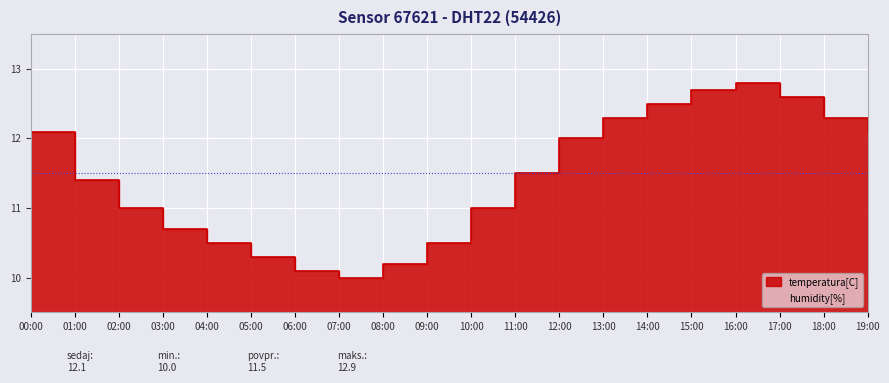

Is it true that the value at 08:00 is 10.2?

True